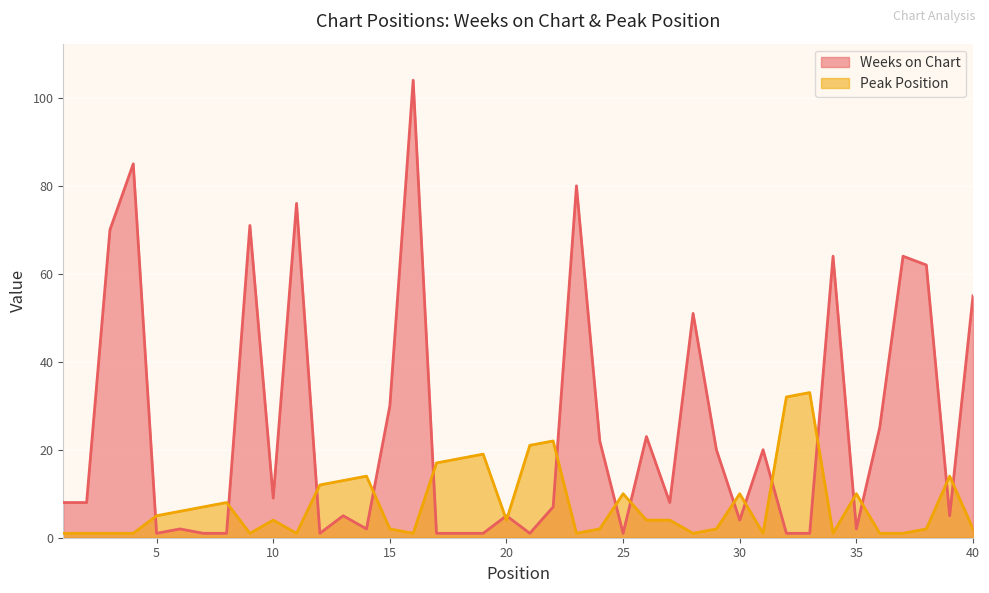

What is the spread (max minus min) of values at 32?

31